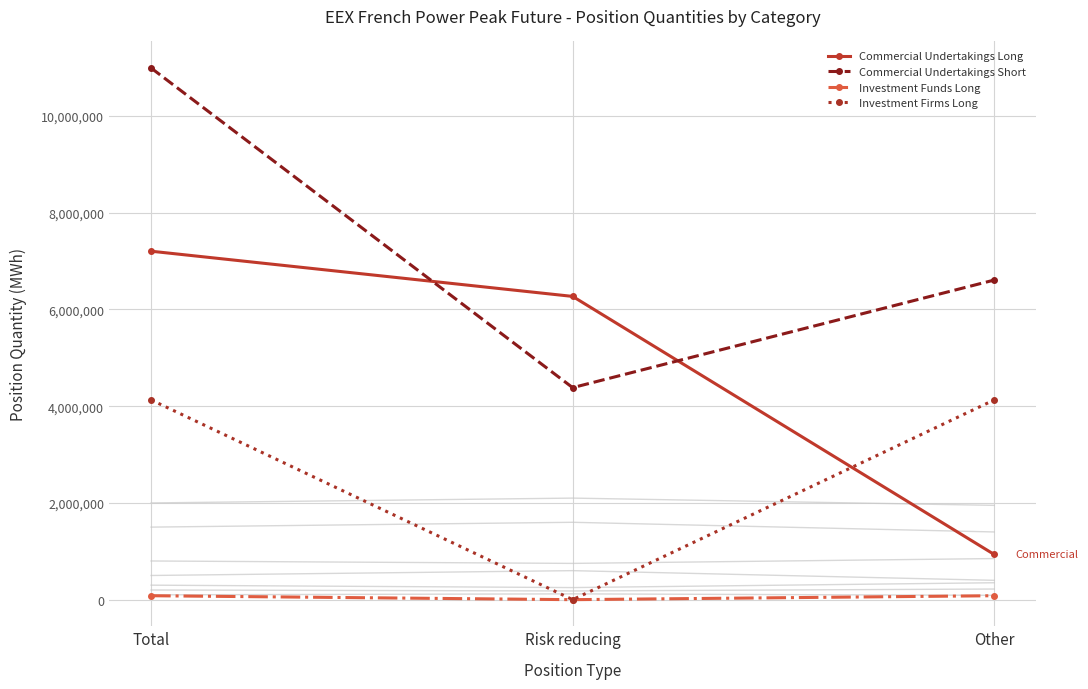

What is the label of the 3rd point from the right?

Total